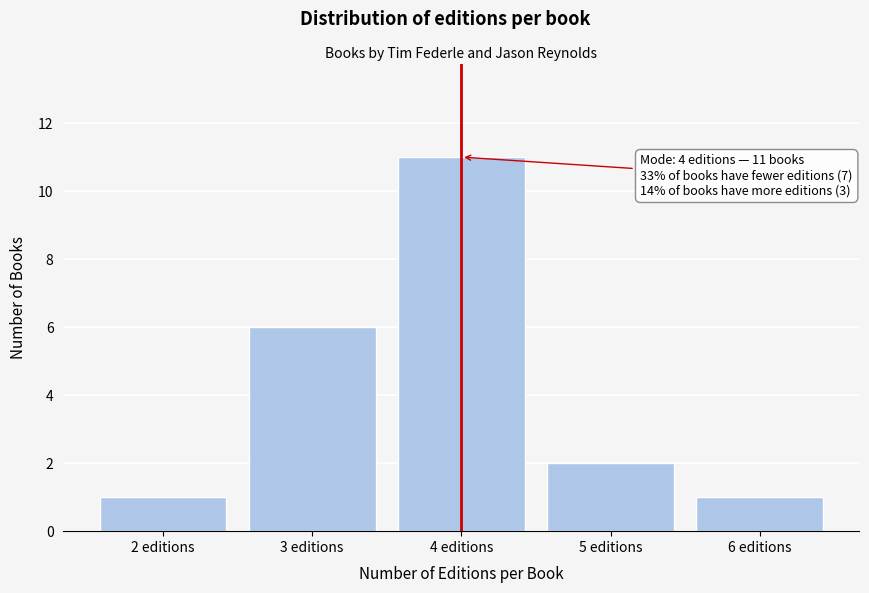

Reading left to right, transcribe all the data shown in this chart.

1	6	11	2	1